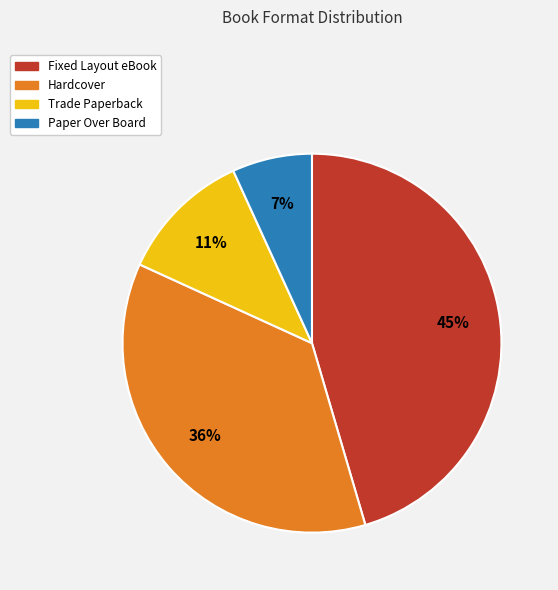

Which has a higher value, Fixed Layout eBook or Hardcover?

Fixed Layout eBook